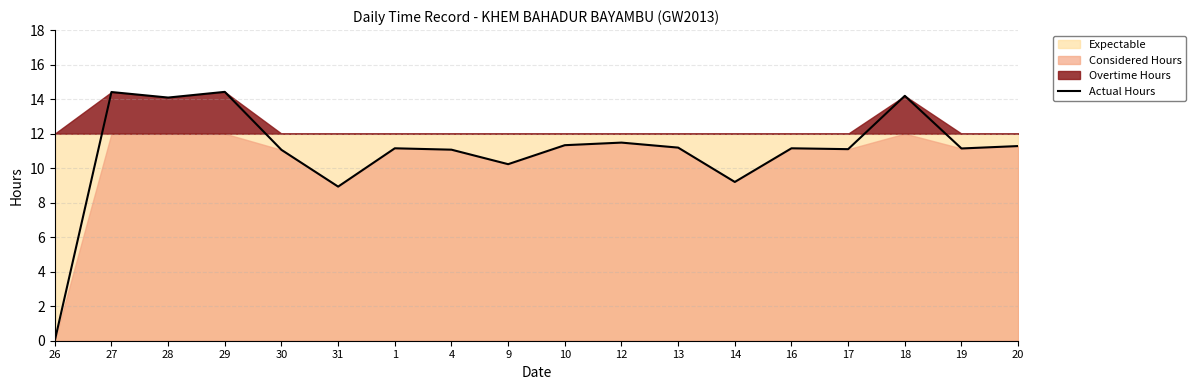

The value at 4 is 11.1. True or false?

True